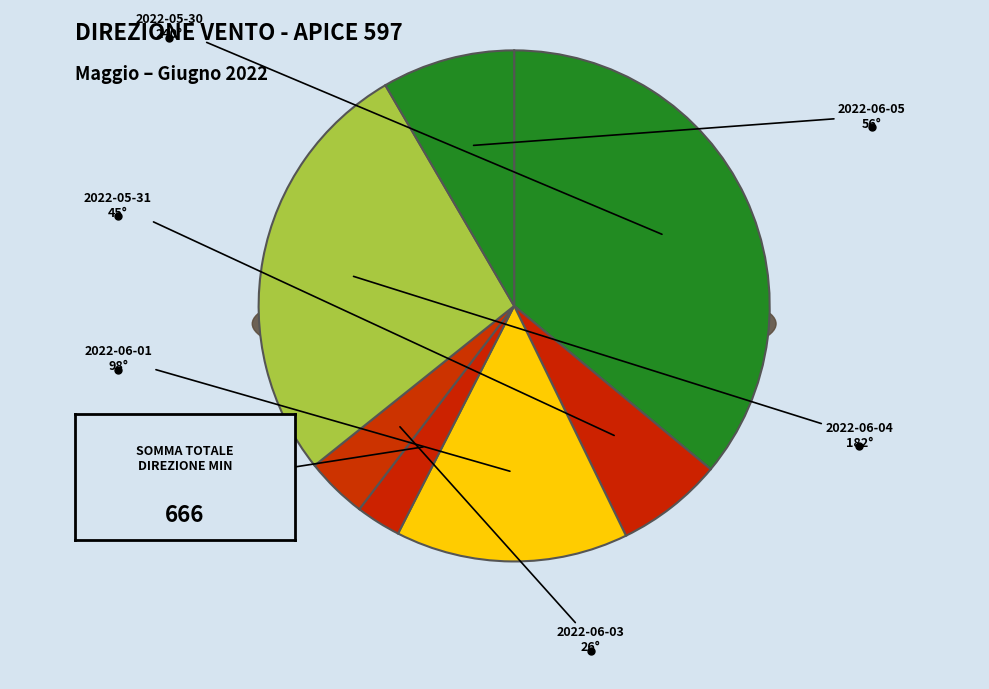

Between 2022-06-01 and 2022-06-04, which is larger?

2022-06-04